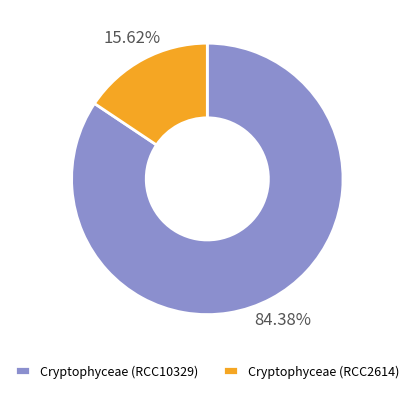

Between Cryptophyceae (RCC10329) and Cryptophyceae (RCC2614), which is larger?

Cryptophyceae (RCC10329)